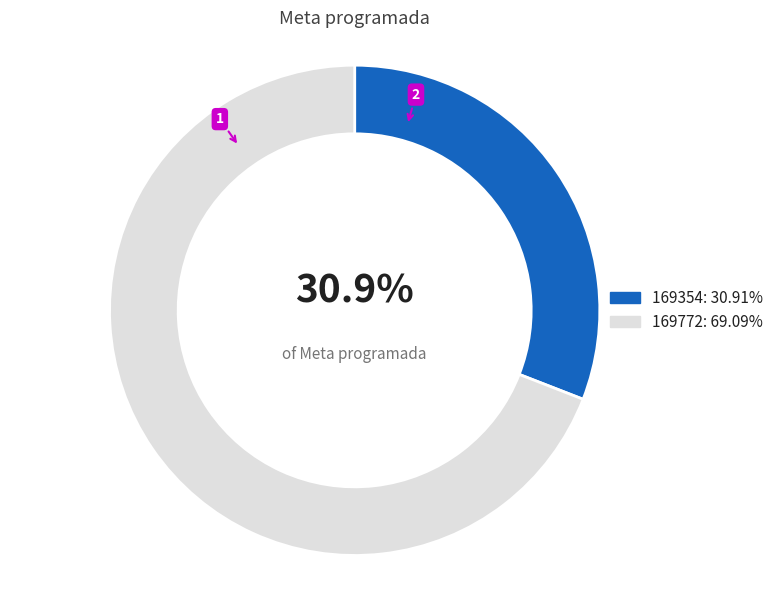

Does any single category account for the majority?

Yes